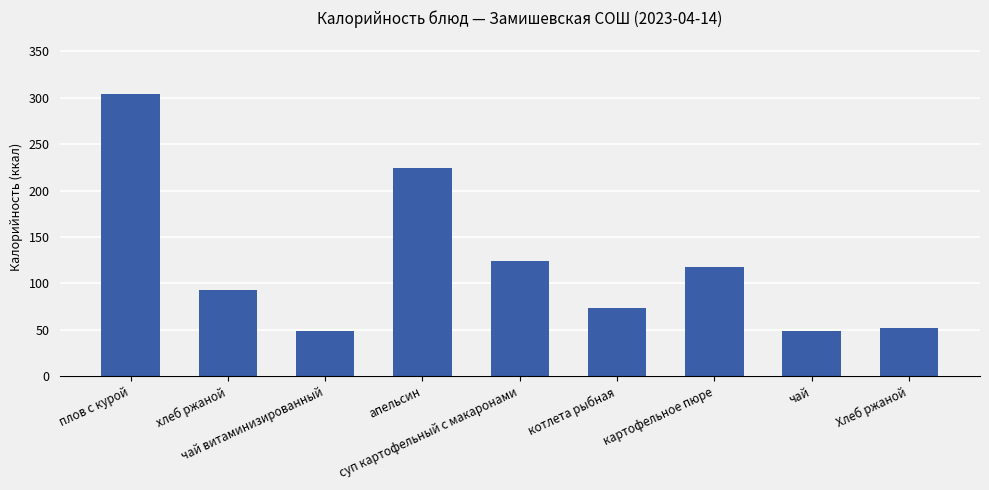

The value at картофельное пюре is 118. True or false?

True